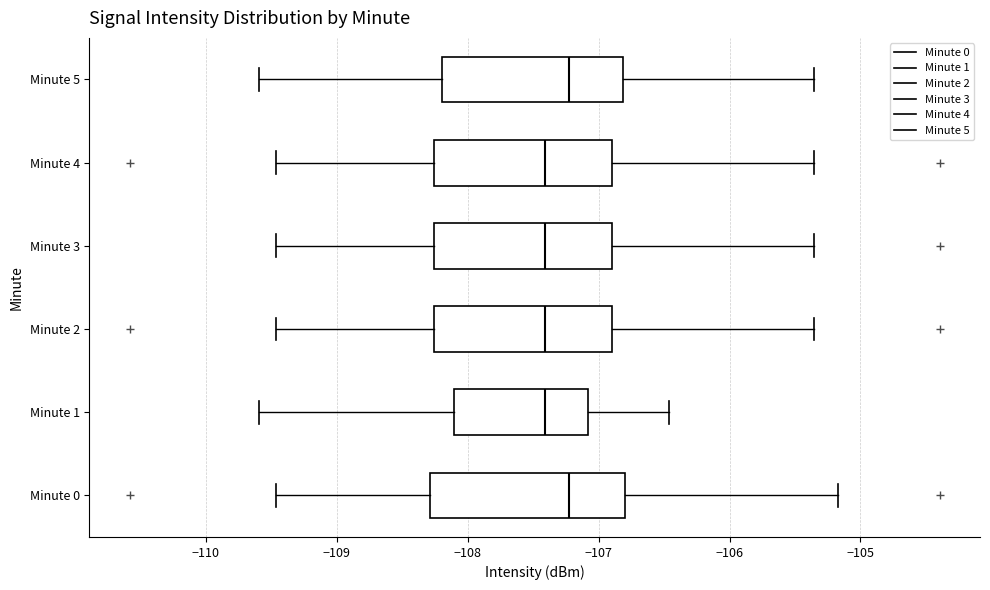

Where is the right edge of the box for Minute 0 on the x-axis? The values are not printed on the chart, so give them approximately, as read against the axis.

-106.8